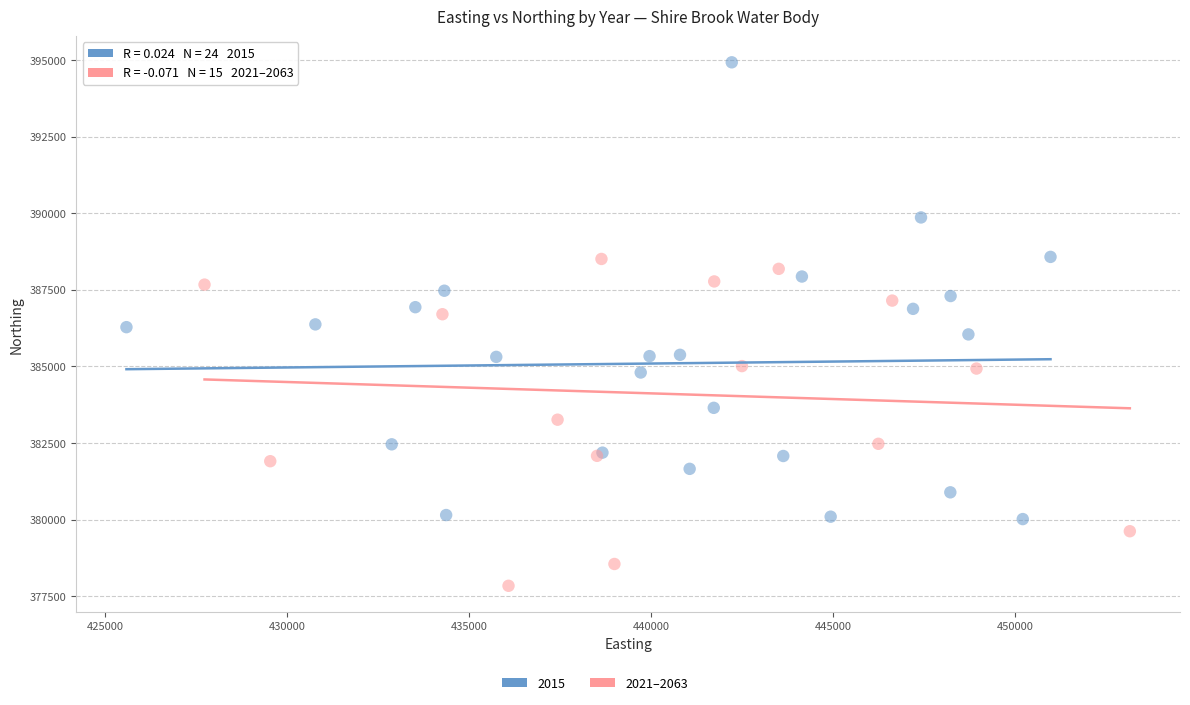

Which series contains the highest Y value?

2015